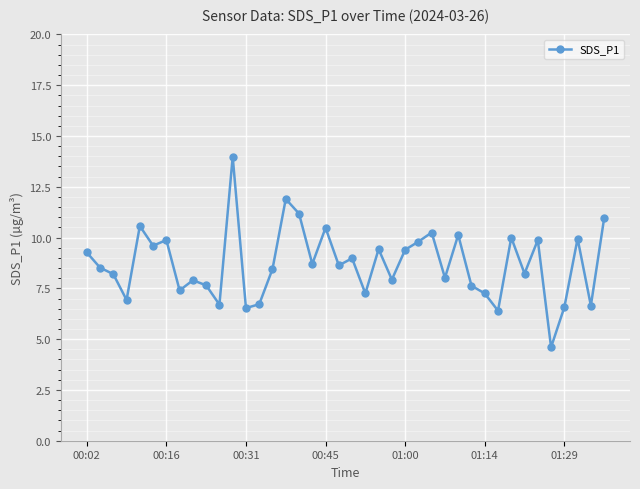

What is the greatest value displayed?

14.0